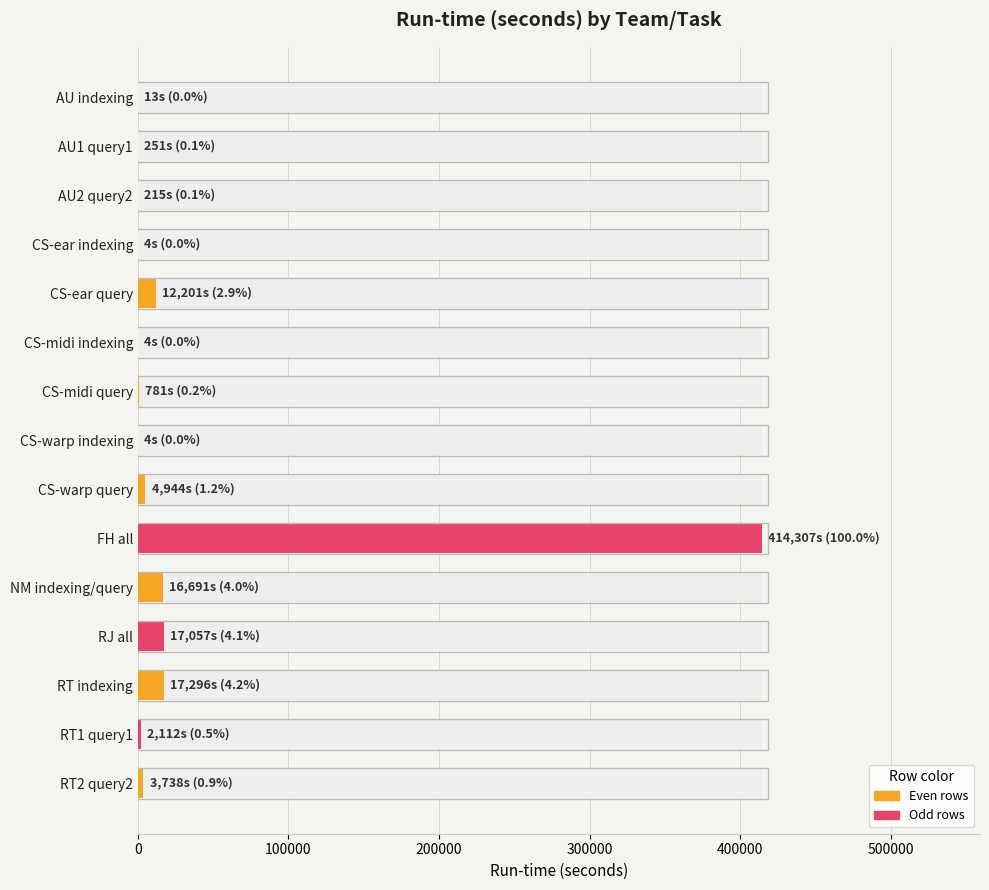

What is the smallest value displayed?

4